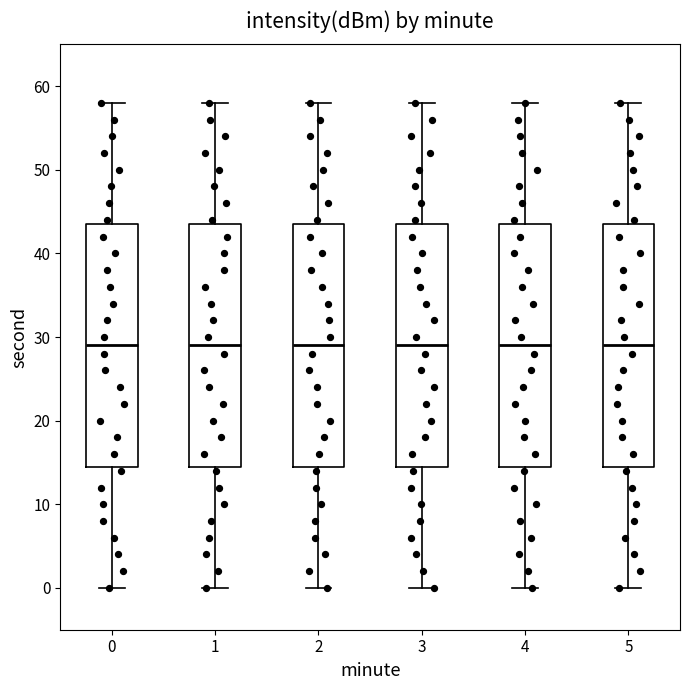

Reading left to right, transcribe this box plot: for each box, give where its median line is, the range the box spans, and where its two whiskers end, as read against the y-axis. The values are not printed on the chart, so give them approximately, as read against the axis.

0: median 29, box 15 to 44, whiskers 0 to 58
1: median 29, box 15 to 44, whiskers 0 to 58
2: median 29, box 15 to 44, whiskers 0 to 58
3: median 29, box 15 to 44, whiskers 0 to 58
4: median 29, box 15 to 44, whiskers 0 to 58
5: median 29, box 15 to 44, whiskers 0 to 58